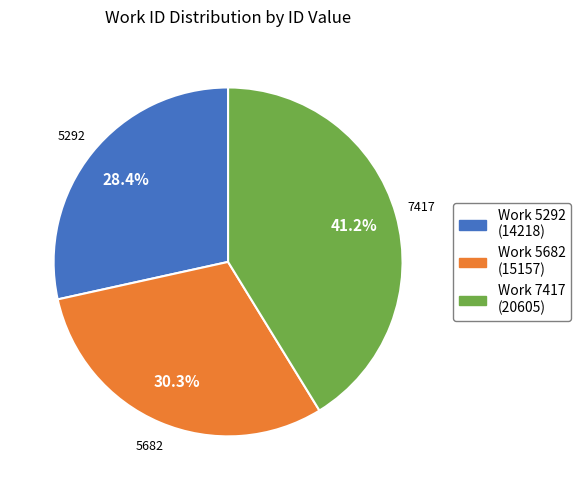

Does any single category account for the majority?

No